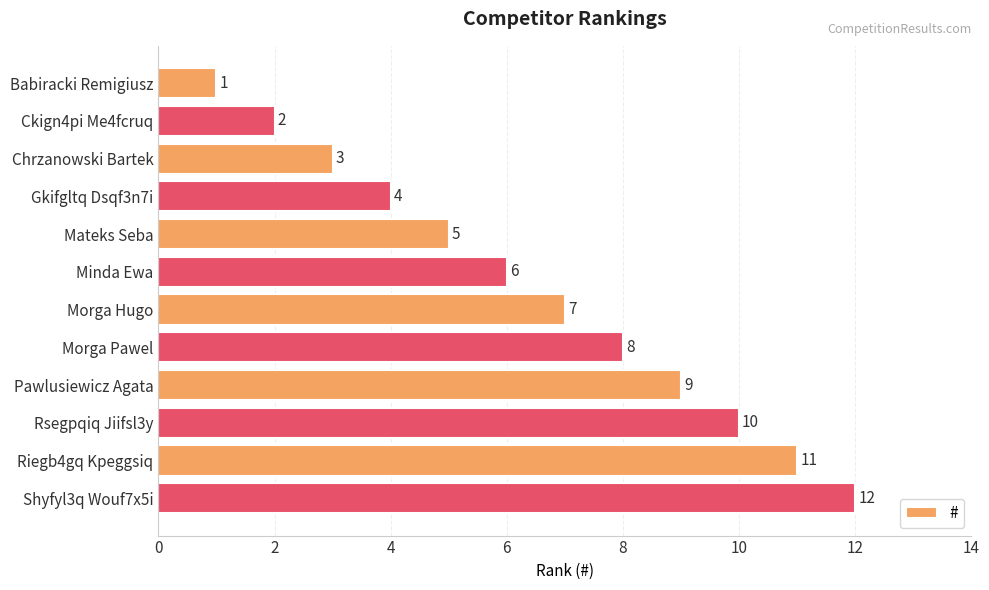

Which has a higher value, Morga Hugo or Shyfyl3q Wouf7x5i?

Shyfyl3q Wouf7x5i